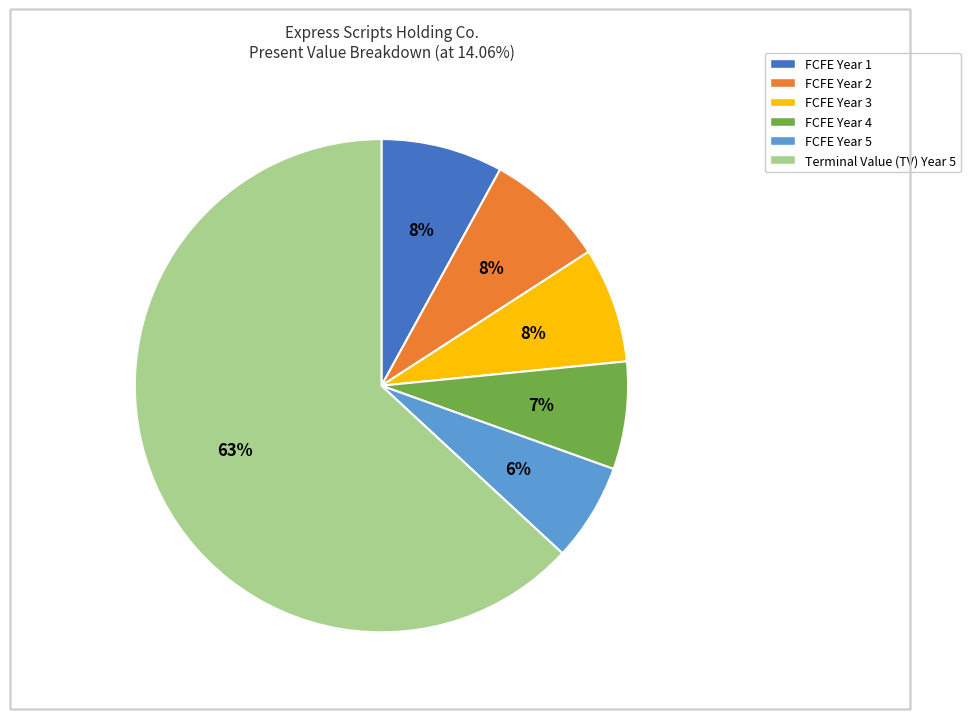

Count the number of slices in the pie.

6